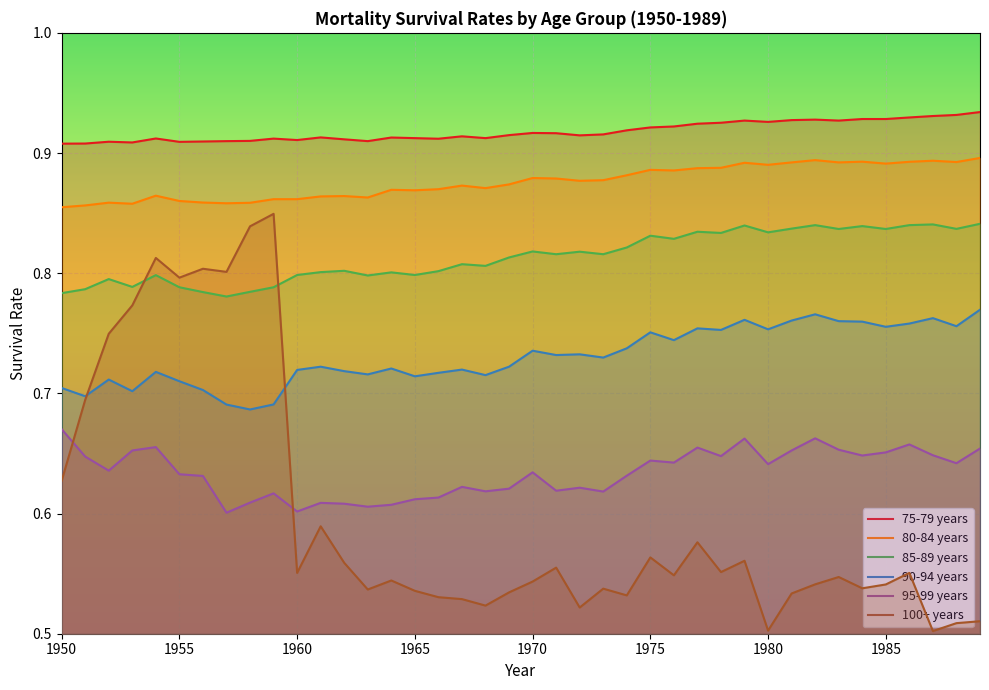

How many 90-94 years values are between 0 and 1?

40